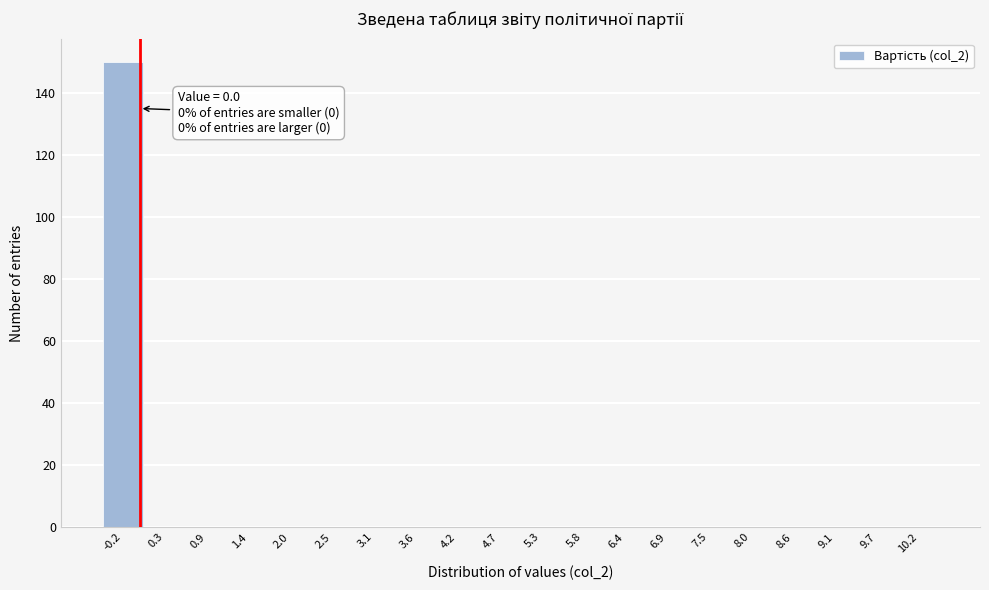

Over which range of the x-axis is the bar tallest?

-0.50 to 0.05